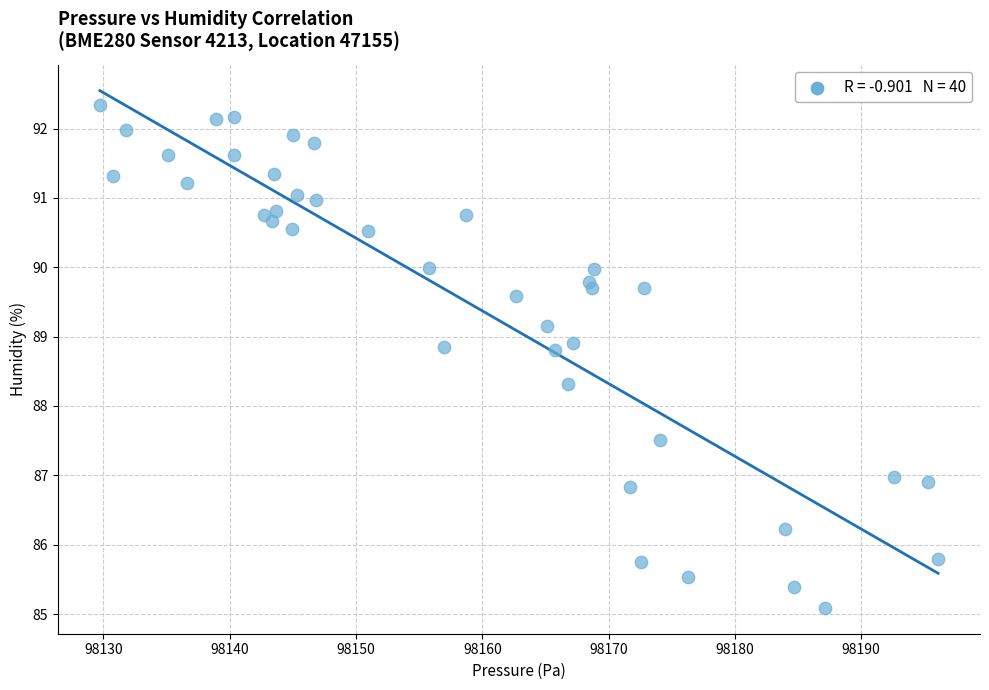

What is the range of X values (max minus min)?

66.4